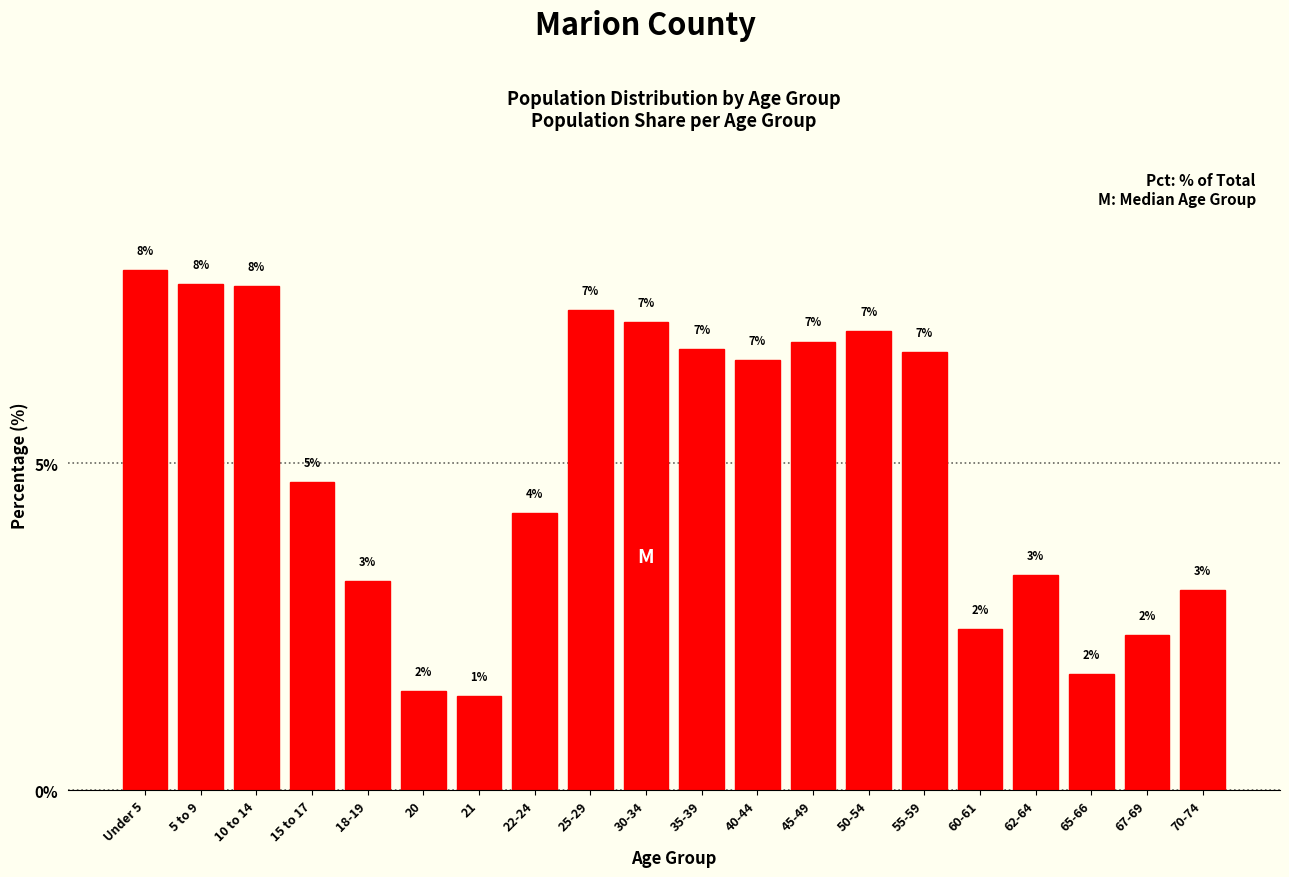

What is the sum of all values?

100.0